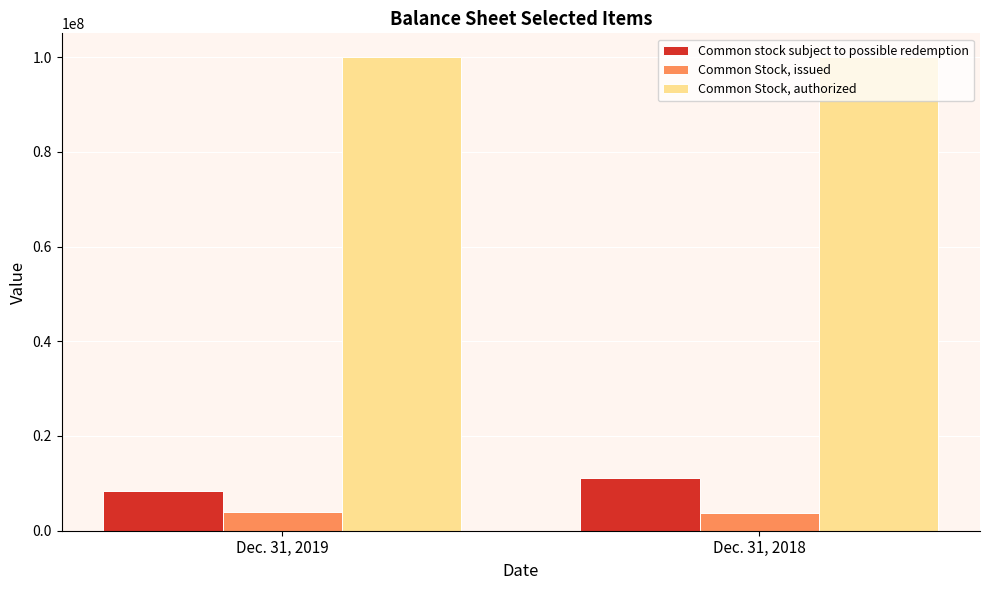

Is the value of Common Stock, issued at Dec. 31, 2019 greater than the value of Common Stock, authorized at Dec. 31, 2018?

No